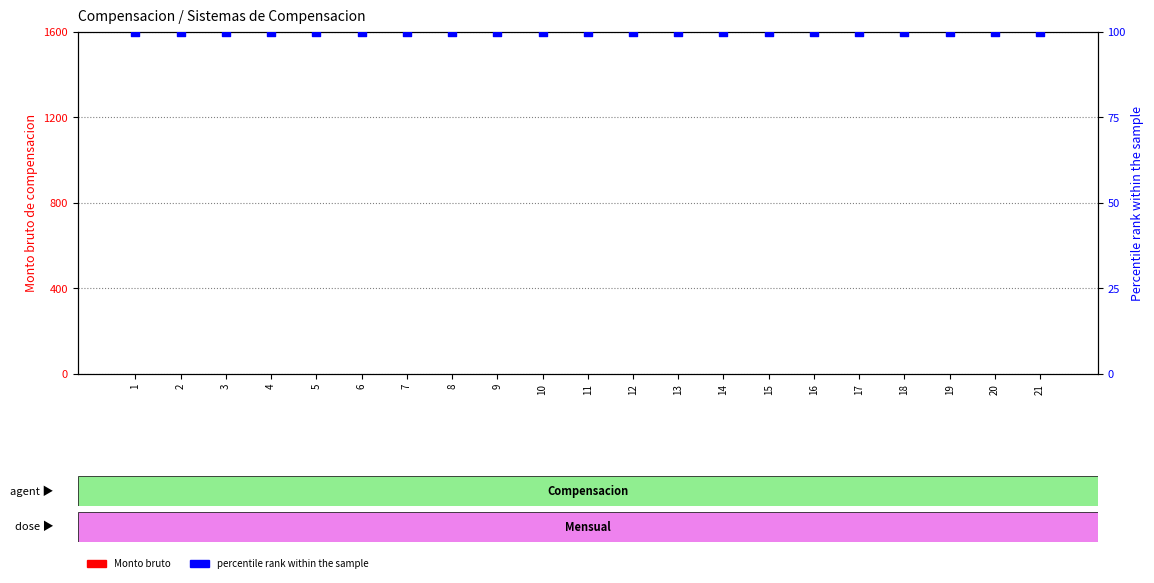

At which category is the sum across all series the highest?

1